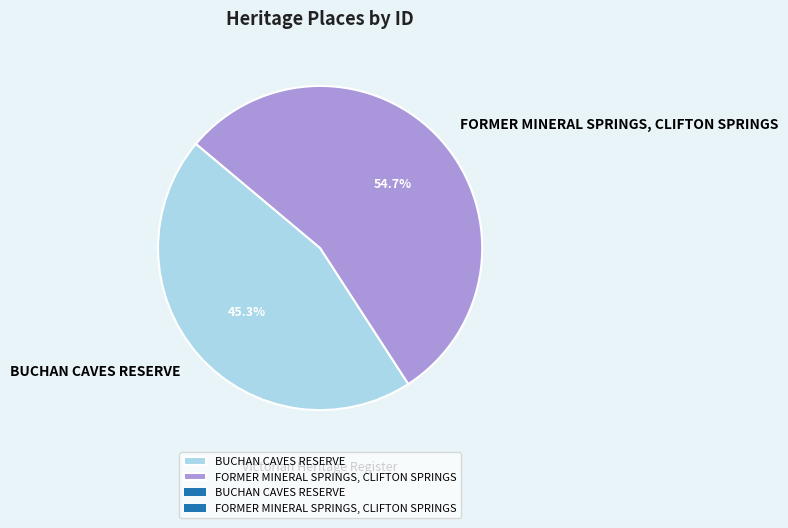

Does FORMER MINERAL SPRINGS, CLIFTON SPRINGS represent more than half of the total?

Yes